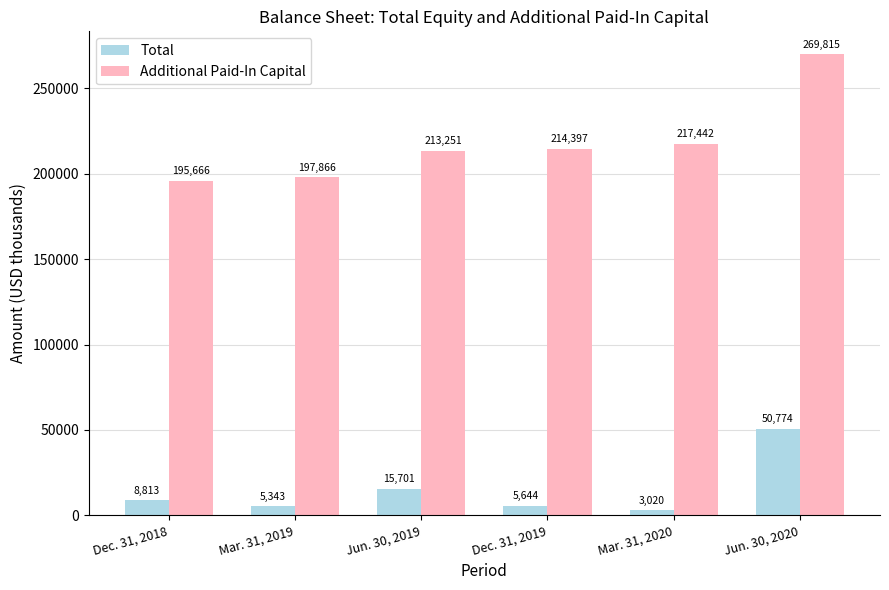

Are the bars grouped side by side (vs. stacked)?

Yes